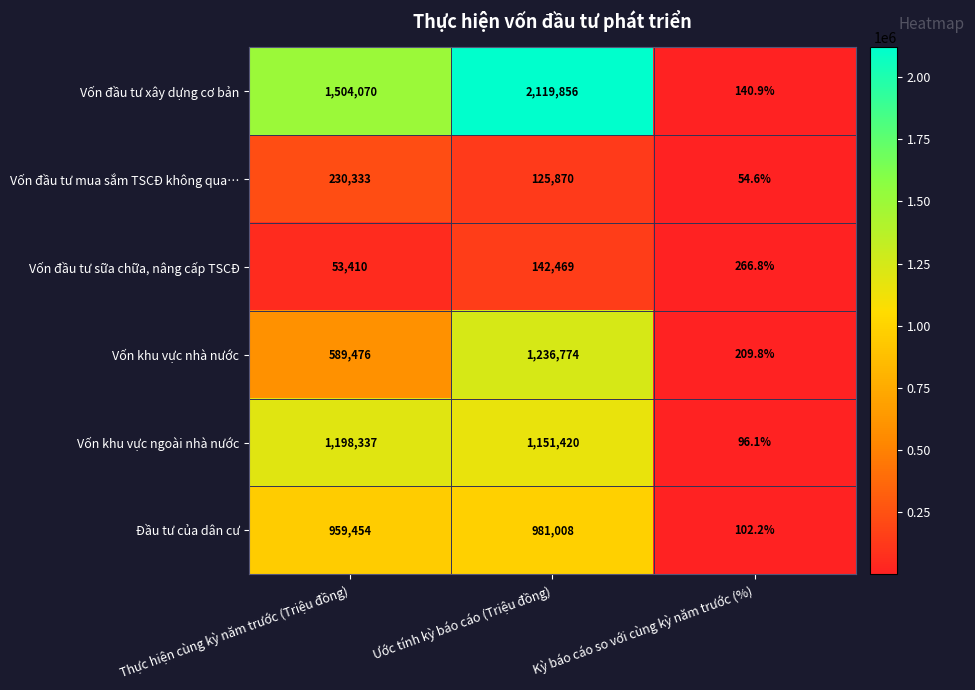

Read the Đầu tư của dân cư value at Kỳ báo cáo so với cùng kỳ năm trước (%).

102.2